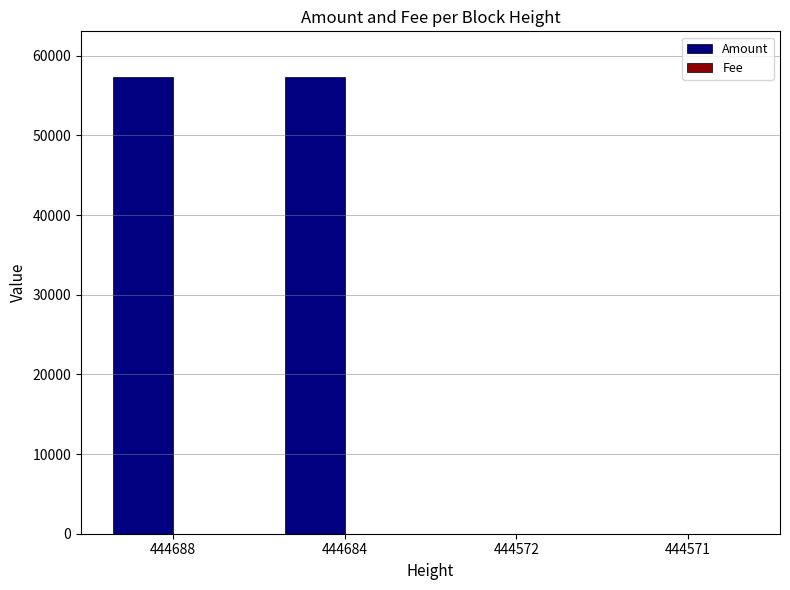

Between 444688 and 444572, which series saw the biggest shift?

Amount